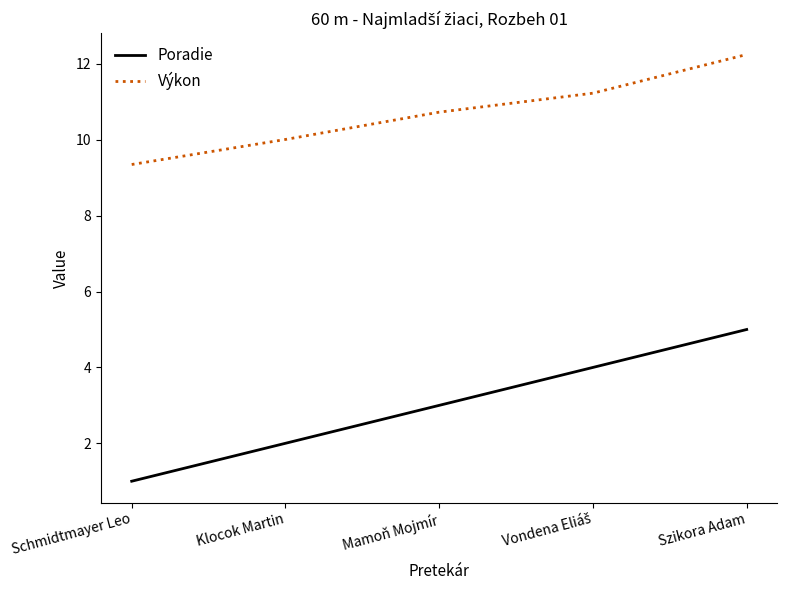

How many lines are shown in the chart?

2